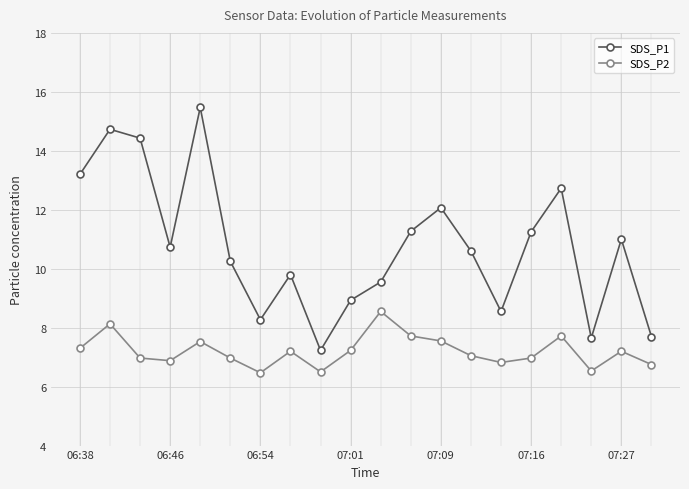

Which series has the widest spread of values?

SDS_P1